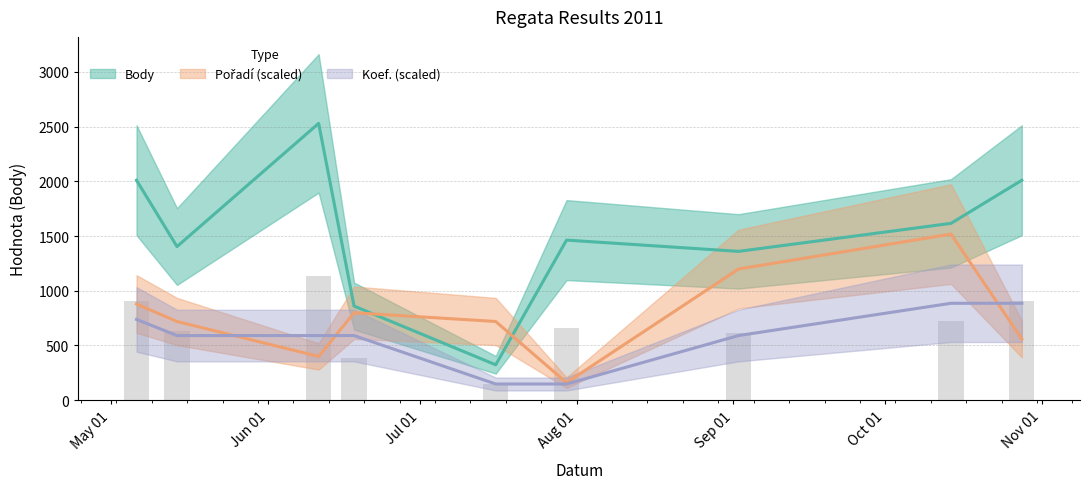

At how many categories does at least one series exceed 356?

9